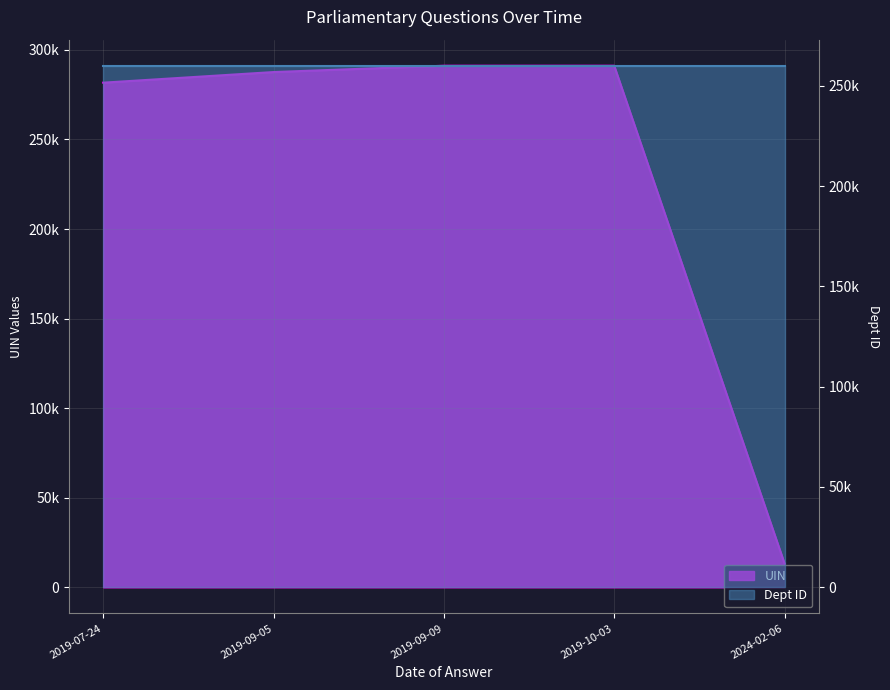

Rank the categories by value from highest to lowest.

2019-09-09, 2019-10-03, 2019-09-05, 2019-07-24, 2024-02-06